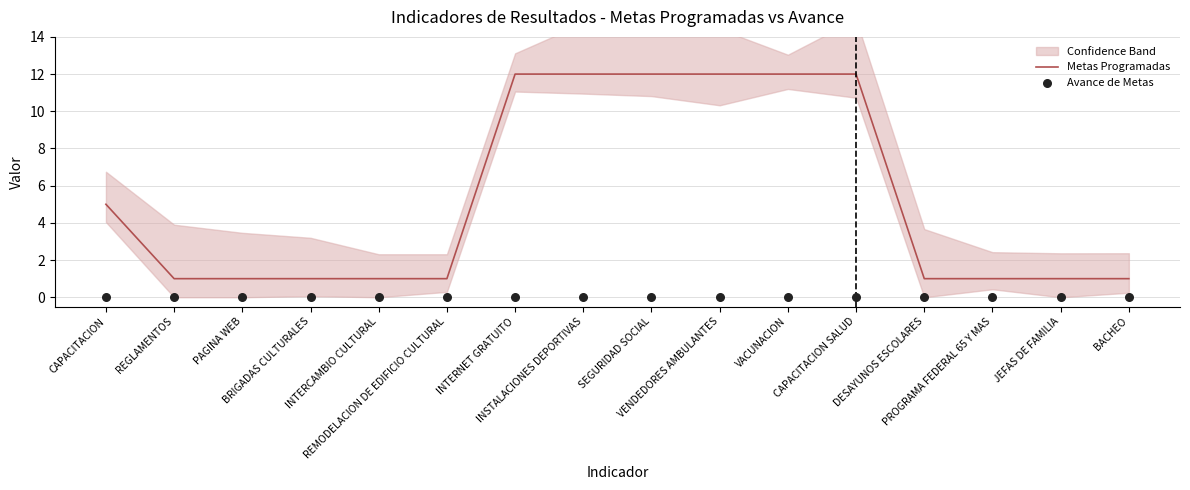

What is the total value across all series at VACUNACION?

12